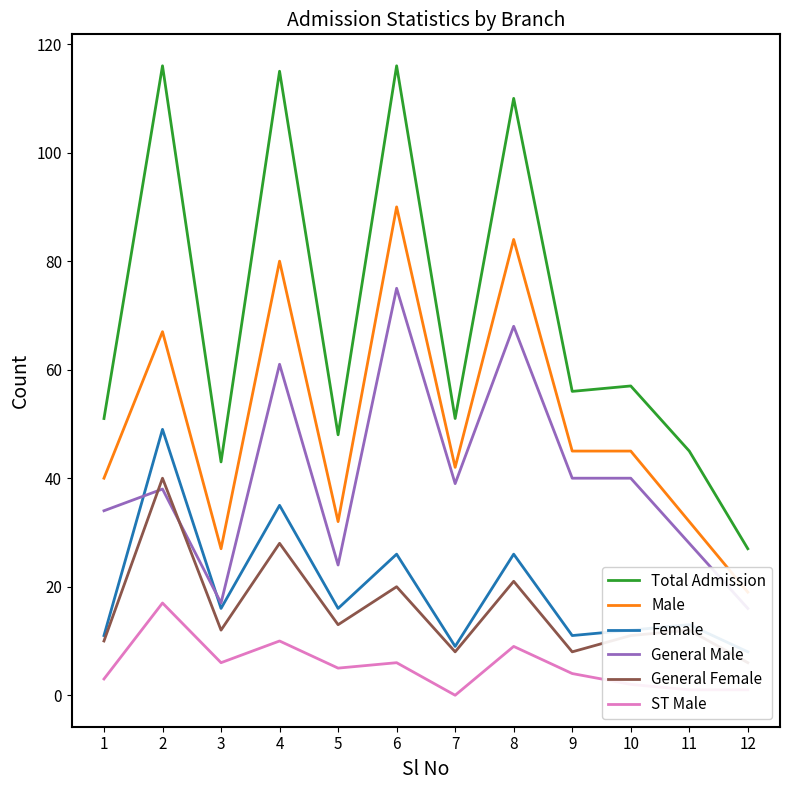

True or false: General Male and ST Male cross at least once.

False